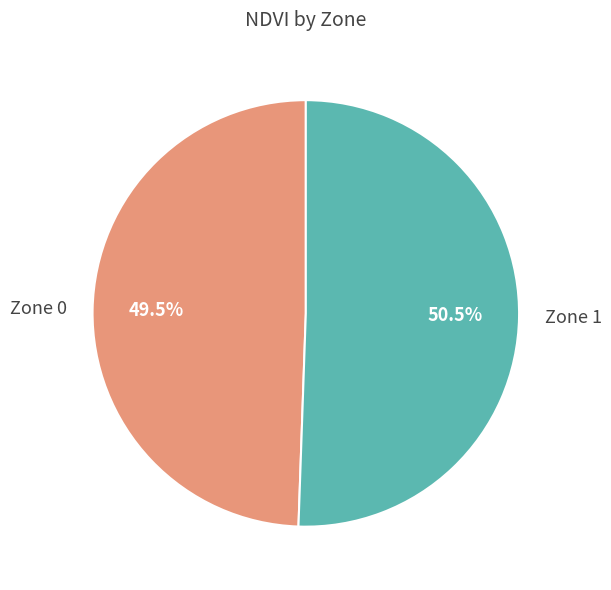

Which category accounts for the majority?

Zone 1